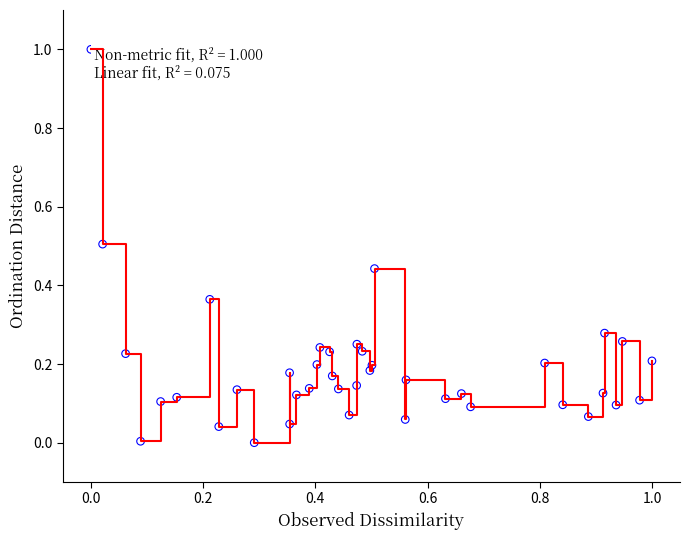

What is the greatest value displayed?

1.0